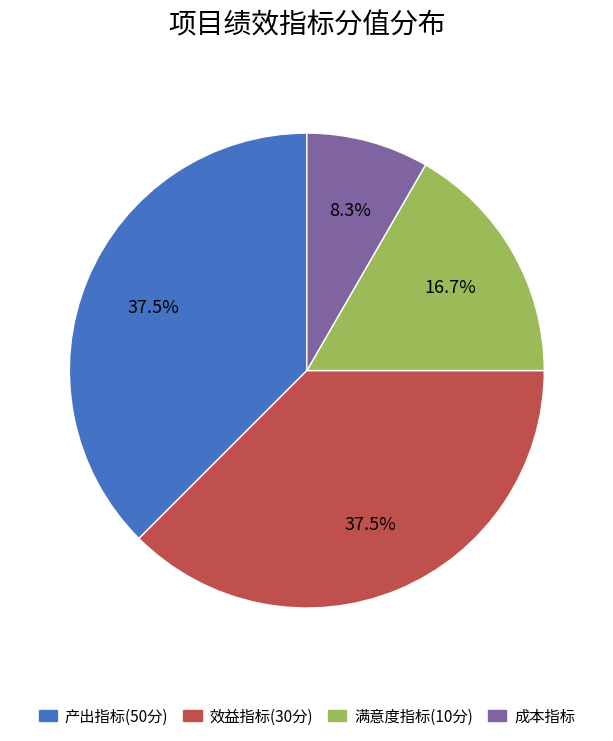

To the nearest percent, what is the combined percentage of 产出指标(50分) and 成本指标?

46%